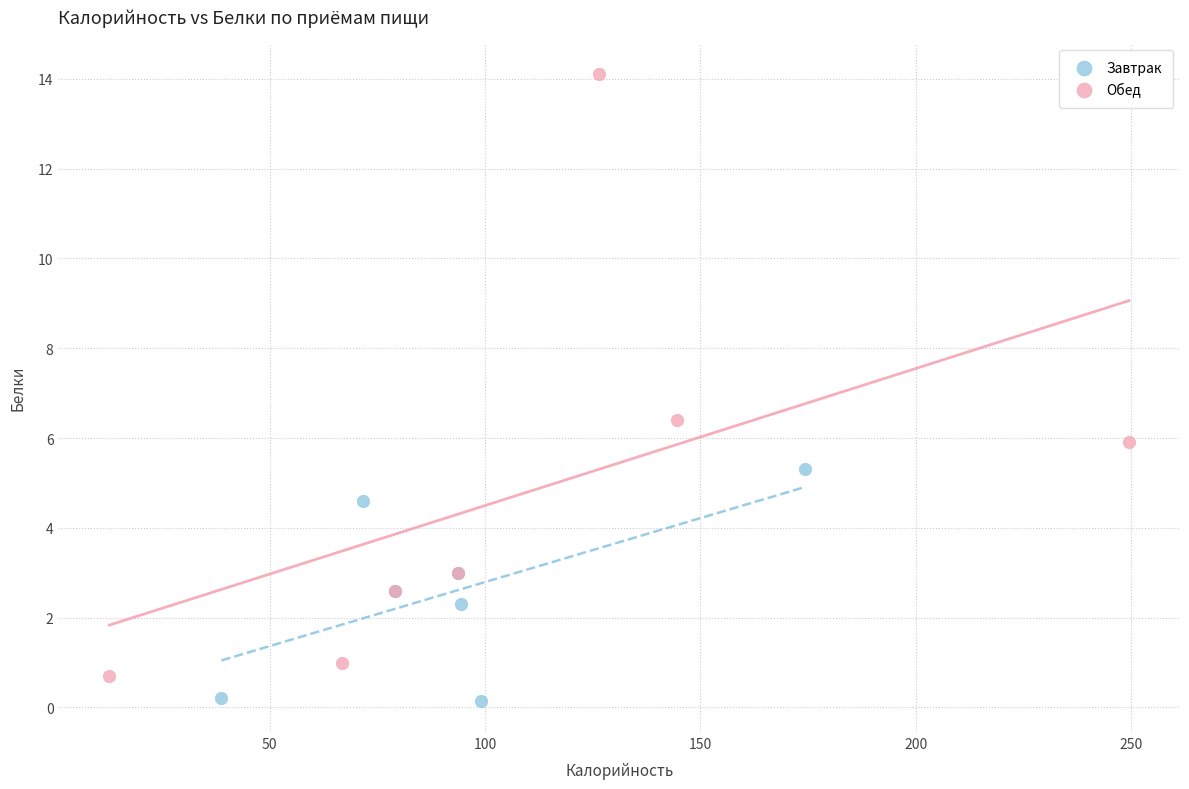

Which series has the largest Y range (max minus min)?

Обед